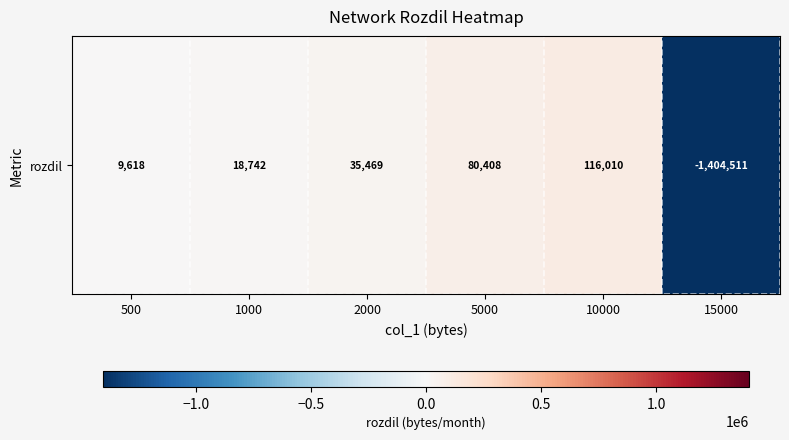

Which label corresponds to the smallest value in the chart?

15000